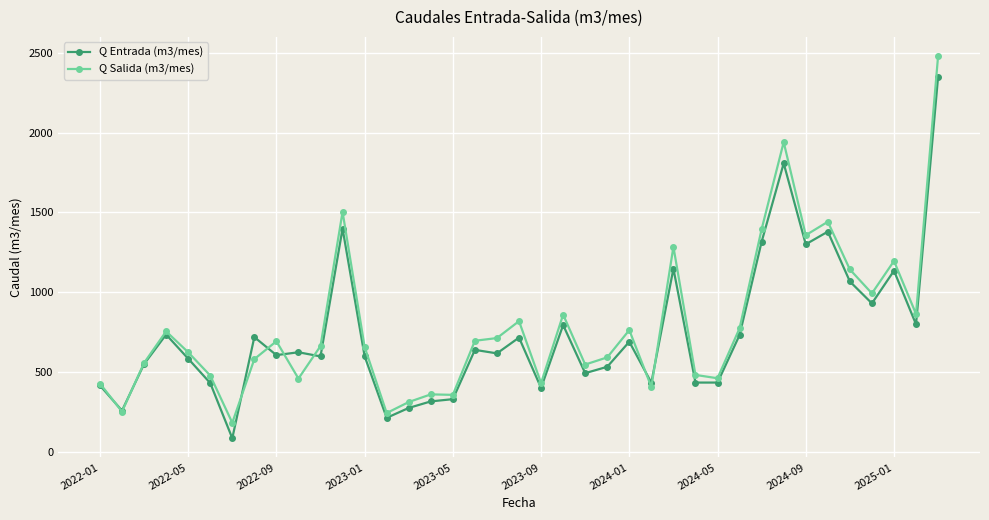

True or false: Q Entrada (m3/mes) has more than 1 interior local peaks.

True